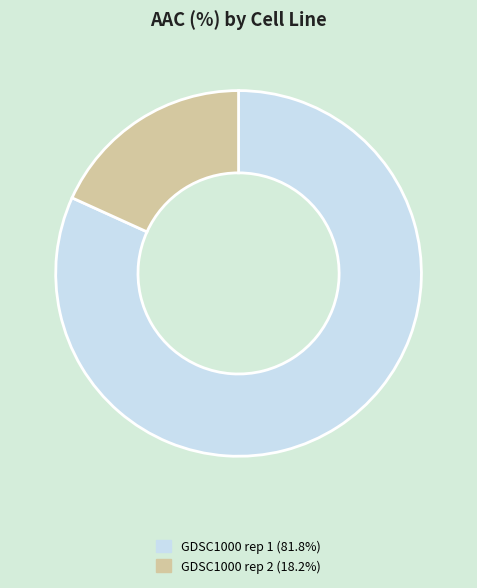

Is GDSC1000 rep 2 (18.2%) the majority of the pie?

No